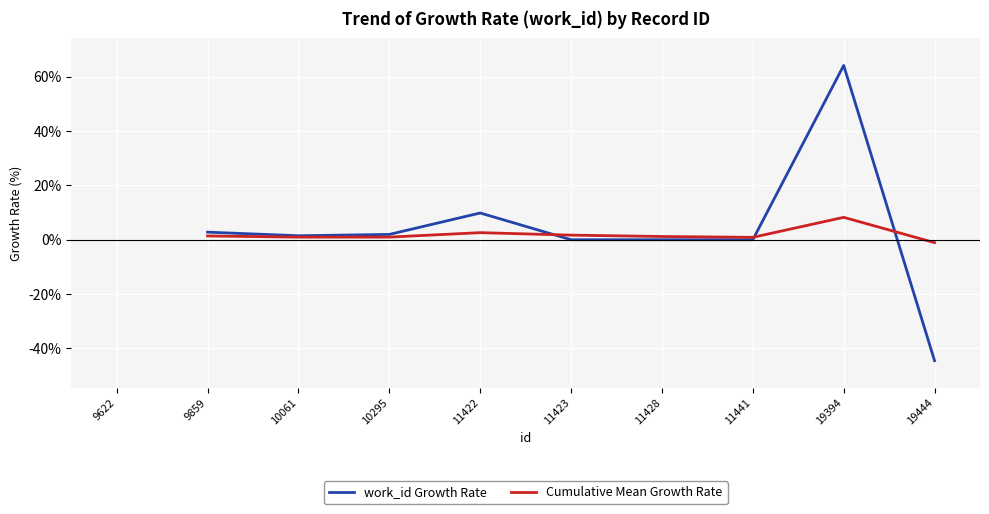

How many distinct data groups are displayed?

2